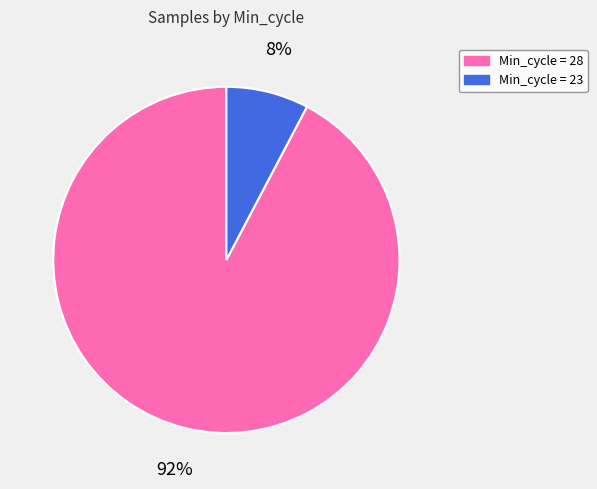

Is there any slice that represents more than half of the pie?

Yes